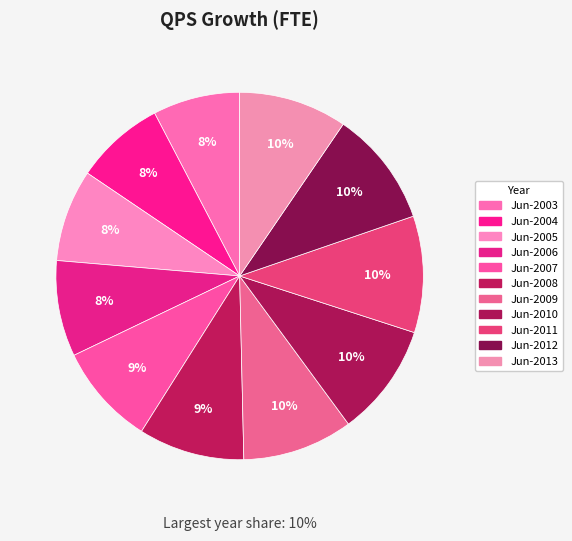

Count the number of slices in the pie.

11